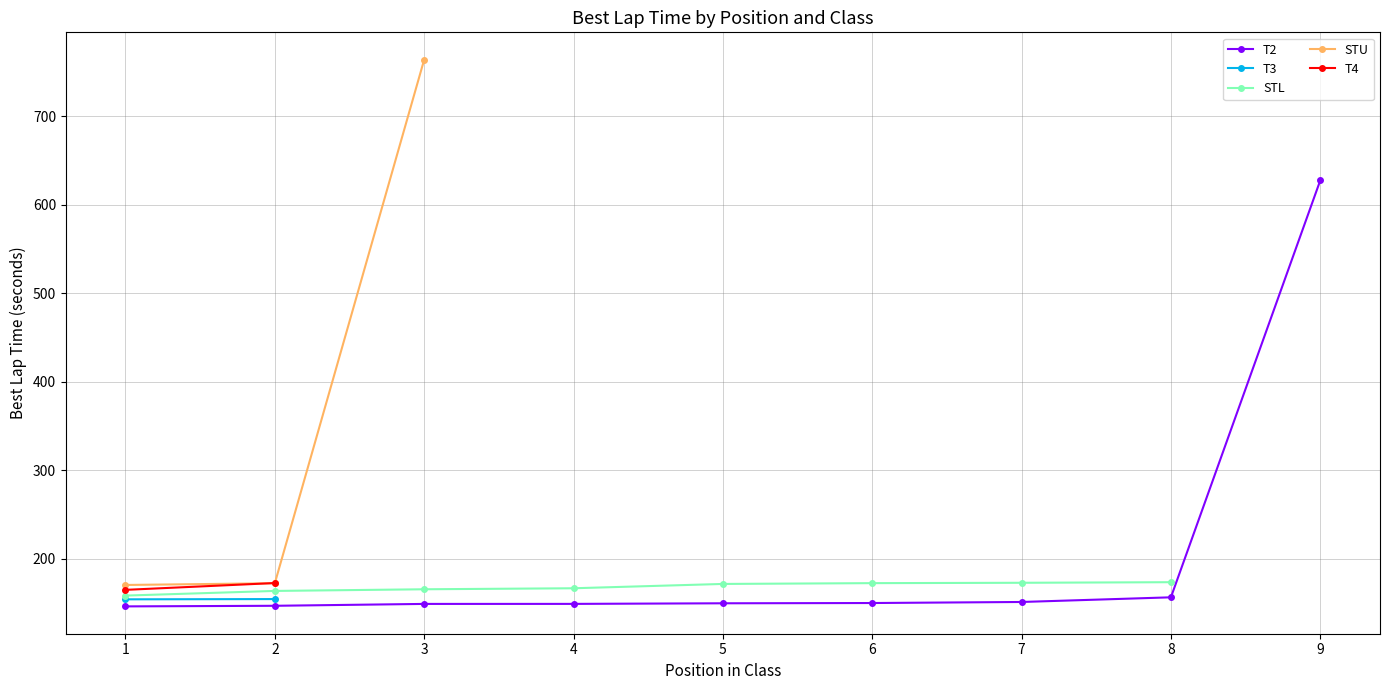

What is the value of the T3 point at the 1st from the left?

154.1